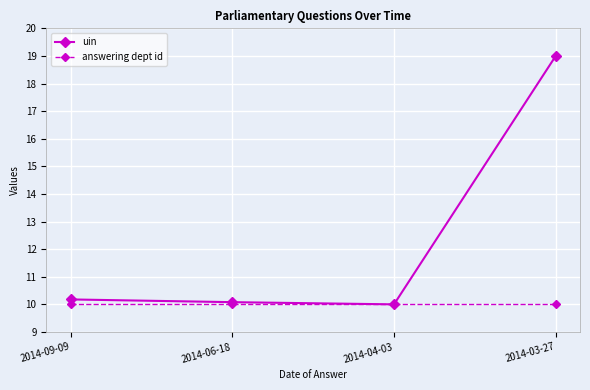

At which category is the sum across all series the highest?

2014-03-27